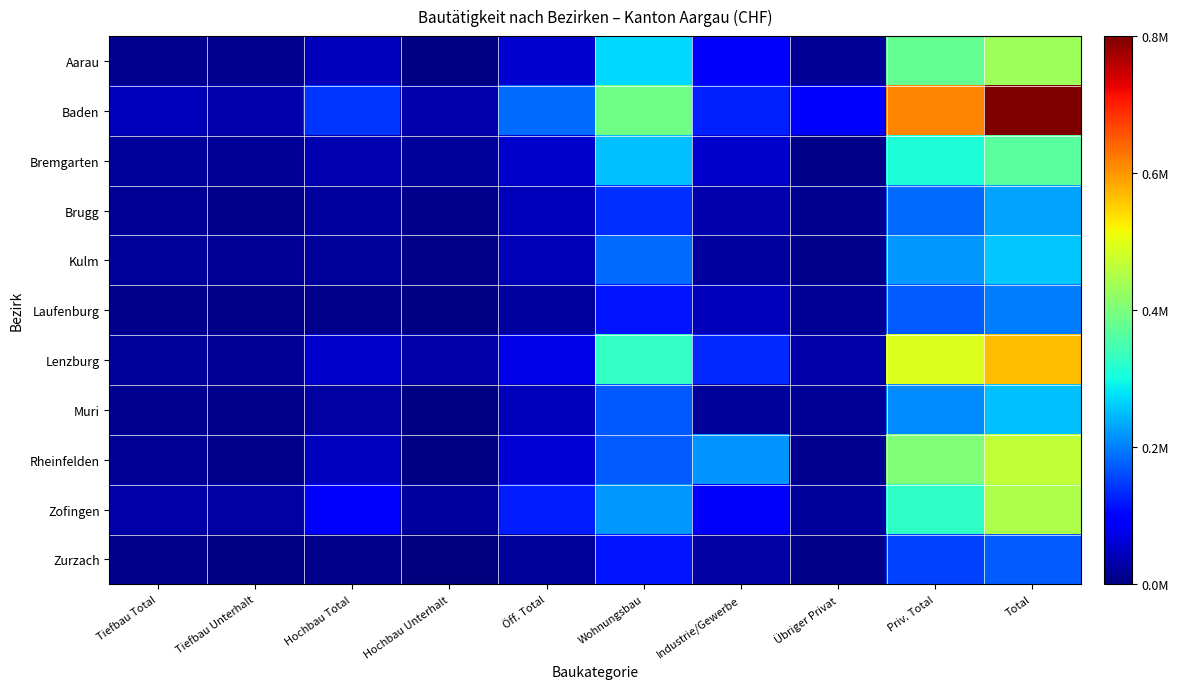

Reading left to right, transcribe all the data shown in this chart.

Aarau: Tiefbau Total=0.0	Tiefbau Unterhalt=0.0	Hochbau Total=0.1	Hochbau Unterhalt=0.0	Öff. Total=0.1	Wohnungsbau=0.3	Industrie/Gewerbe=0.1	Übriger Privat=0.0	Priv. Total=0.5	Total=0.5
Baden: Tiefbau Total=0.1	Tiefbau Unterhalt=0.0	Hochbau Total=0.2	Hochbau Unterhalt=0.0	Öff. Total=0.2	Wohnungsbau=0.5	Industrie/Gewerbe=0.2	Übriger Privat=0.1	Priv. Total=0.8	Total=1.0
Bremgarten: Tiefbau Total=0.0	Tiefbau Unterhalt=0.0	Hochbau Total=0.0	Hochbau Unterhalt=0.0	Öff. Total=0.1	Wohnungsbau=0.3	Industrie/Gewerbe=0.1	Übriger Privat=0.0	Priv. Total=0.4	Total=0.5
Brugg: Tiefbau Total=0.0	Tiefbau Unterhalt=0.0	Hochbau Total=0.0	Hochbau Unterhalt=0.0	Öff. Total=0.1	Wohnungsbau=0.2	Industrie/Gewerbe=0.0	Übriger Privat=0.0	Priv. Total=0.2	Total=0.3
Kulm: Tiefbau Total=0.0	Tiefbau Unterhalt=0.0	Hochbau Total=0.0	Hochbau Unterhalt=0.0	Öff. Total=0.0	Wohnungsbau=0.2	Industrie/Gewerbe=0.0	Übriger Privat=0.0	Priv. Total=0.3	Total=0.3
Laufenburg: Tiefbau Total=0.0	Tiefbau Unterhalt=0.0	Hochbau Total=0.0	Hochbau Unterhalt=0.0	Öff. Total=0.0	Wohnungsbau=0.1	Industrie/Gewerbe=0.1	Übriger Privat=0.0	Priv. Total=0.2	Total=0.2
Lenzburg: Tiefbau Total=0.0	Tiefbau Unterhalt=0.0	Hochbau Total=0.1	Hochbau Unterhalt=0.0	Öff. Total=0.1	Wohnungsbau=0.4	Industrie/Gewerbe=0.2	Übriger Privat=0.0	Priv. Total=0.6	Total=0.7
Muri: Tiefbau Total=0.0	Tiefbau Unterhalt=0.0	Hochbau Total=0.0	Hochbau Unterhalt=0.0	Öff. Total=0.1	Wohnungsbau=0.2	Industrie/Gewerbe=0.0	Übriger Privat=0.0	Priv. Total=0.3	Total=0.3
Rheinfelden: Tiefbau Total=0.0	Tiefbau Unterhalt=0.0	Hochbau Total=0.1	Hochbau Unterhalt=0.0	Öff. Total=0.1	Wohnungsbau=0.2	Industrie/Gewerbe=0.3	Übriger Privat=0.0	Priv. Total=0.5	Total=0.6
Zofingen: Tiefbau Total=0.0	Tiefbau Unterhalt=0.0	Hochbau Total=0.1	Hochbau Unterhalt=0.0	Öff. Total=0.2	Wohnungsbau=0.3	Industrie/Gewerbe=0.1	Übriger Privat=0.0	Priv. Total=0.4	Total=0.6
Zurzach: Tiefbau Total=0.0	Tiefbau Unterhalt=0.0	Hochbau Total=0.0	Hochbau Unterhalt=0.0	Öff. Total=0.0	Wohnungsbau=0.1	Industrie/Gewerbe=0.0	Übriger Privat=0.0	Priv. Total=0.2	Total=0.2